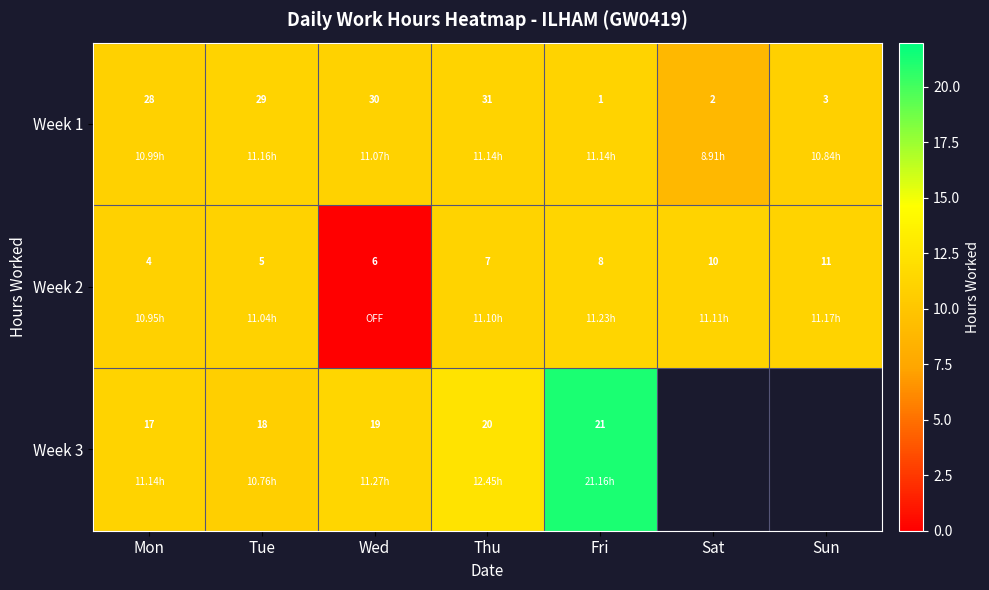

At which label is Week 2 closest to 7?

Thu